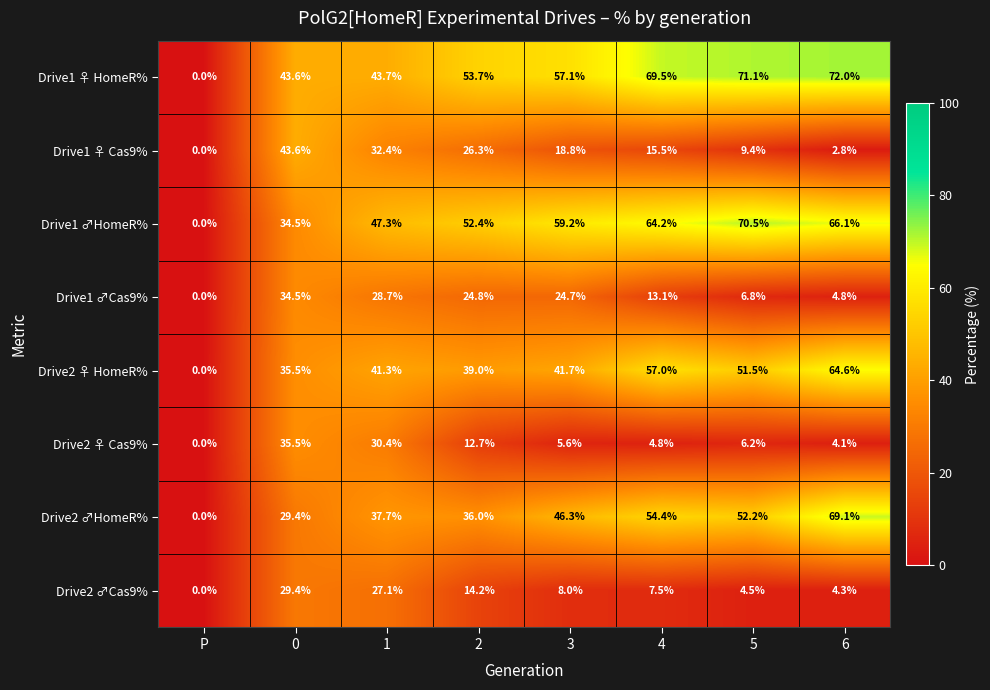

What is the approximate value of Drive1 ♂Cas9% at 4?

13.1